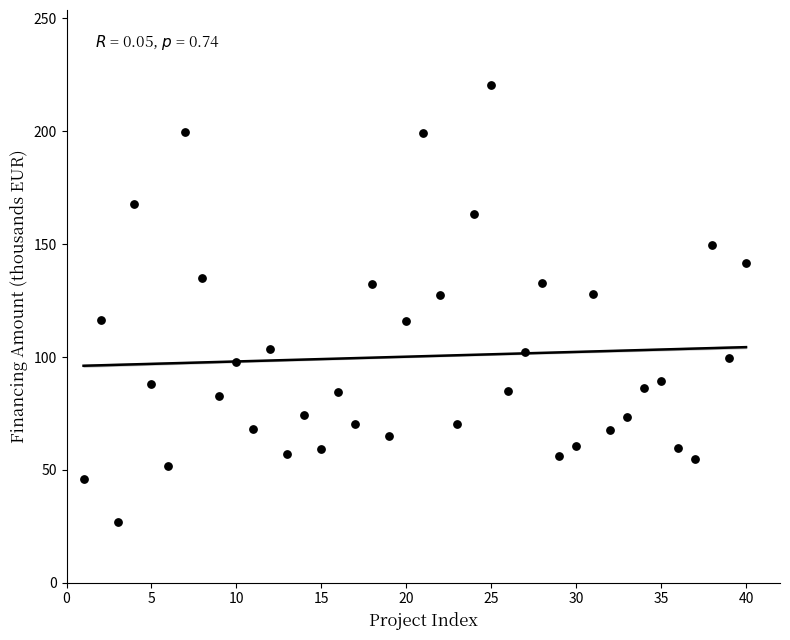

What is the range of X values (max minus min)?

39.0